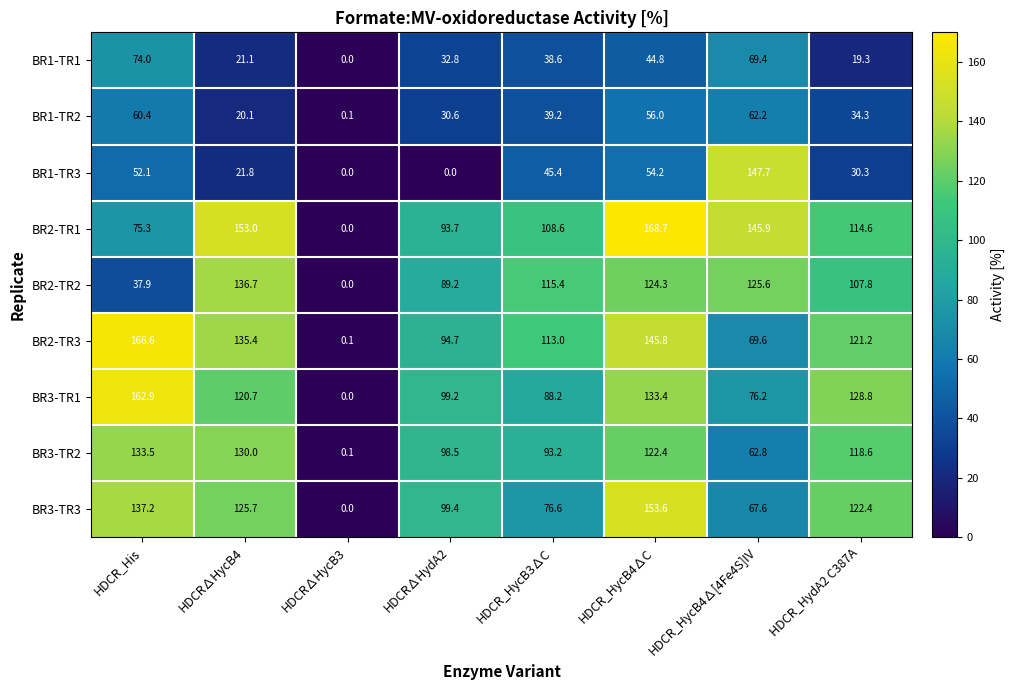

What is the sum of all BR1-TR2 values?

302.9